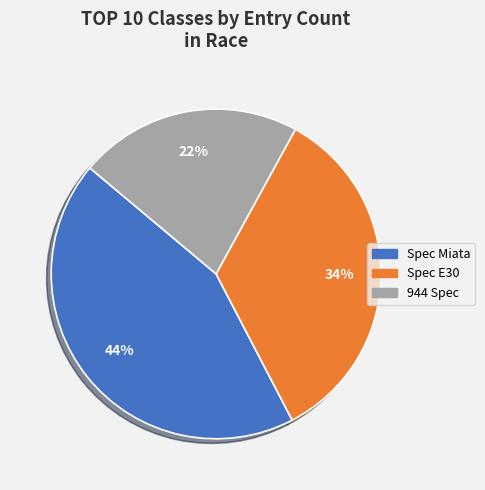

Approximately how many times larger is the value at Spec Miata compared to 944 Spec?

2.0